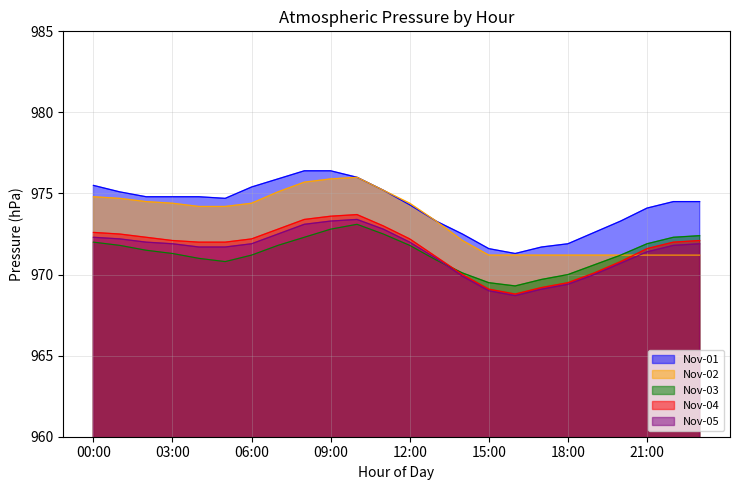

The value of Nov-03 at 00:00 is 1362.8. True or false?

False